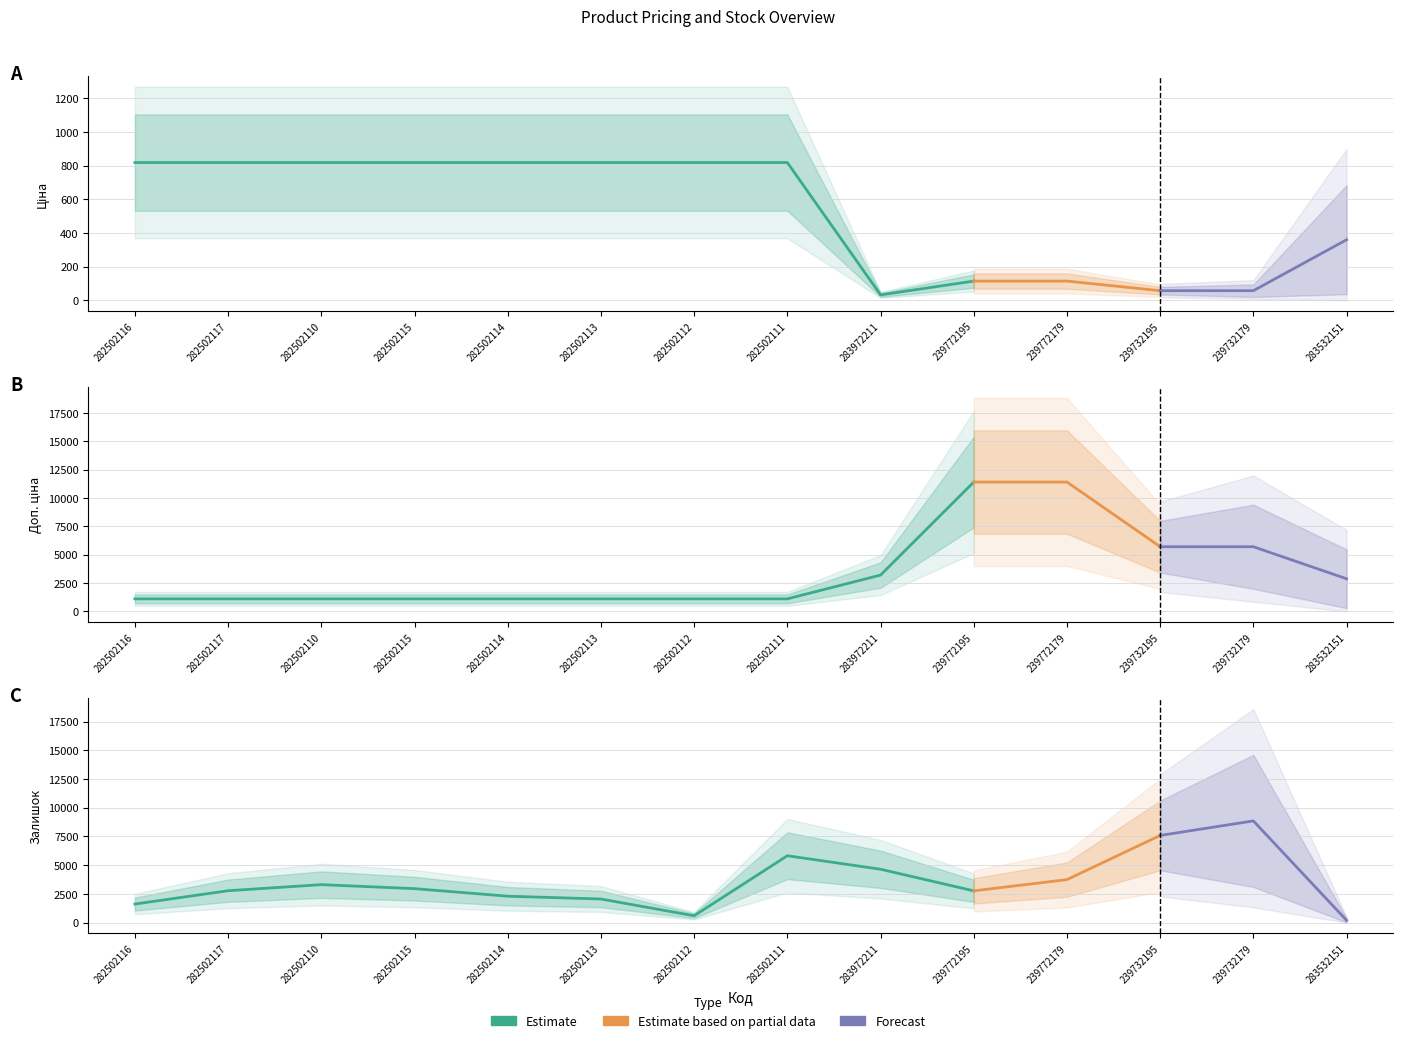

The Залишок series shows 903.6 at 239732179. True or false?

False